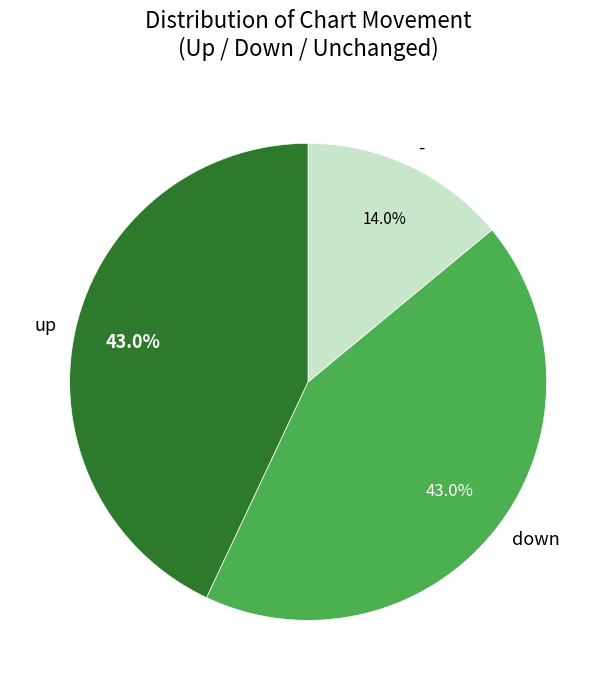

Approximately how many times larger is the value at down compared to up?

1.0